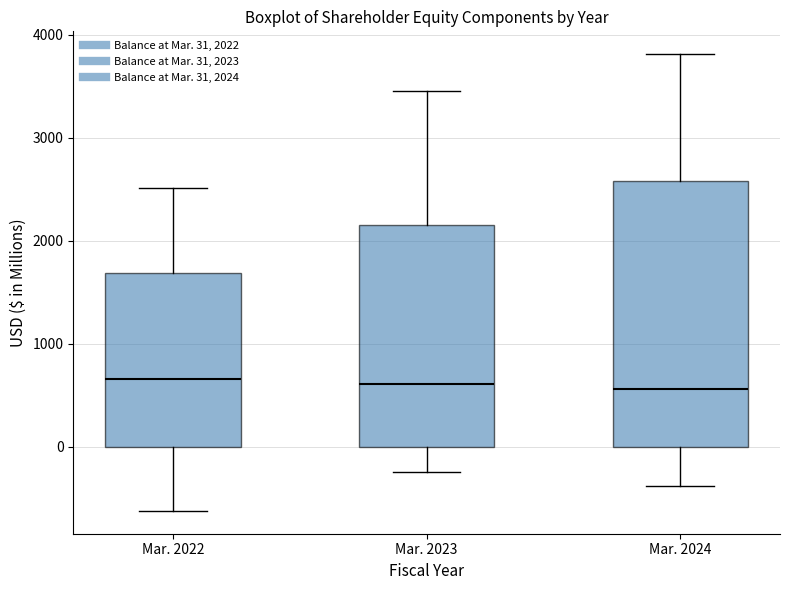

Reading left to right, transcribe this box plot: for each box, give where its median line is, the range the box spans, and where its two whiskers end, as read against the y-axis. The values are not printed on the chart, so give them approximately, as read against the axis.

Mar. 2022: median 700, box 0 to 1700, whiskers -600 to 2500
Mar. 2023: median 600, box 0 to 2200, whiskers -200 to 3500
Mar. 2024: median 600, box 0 to 2600, whiskers -400 to 3800